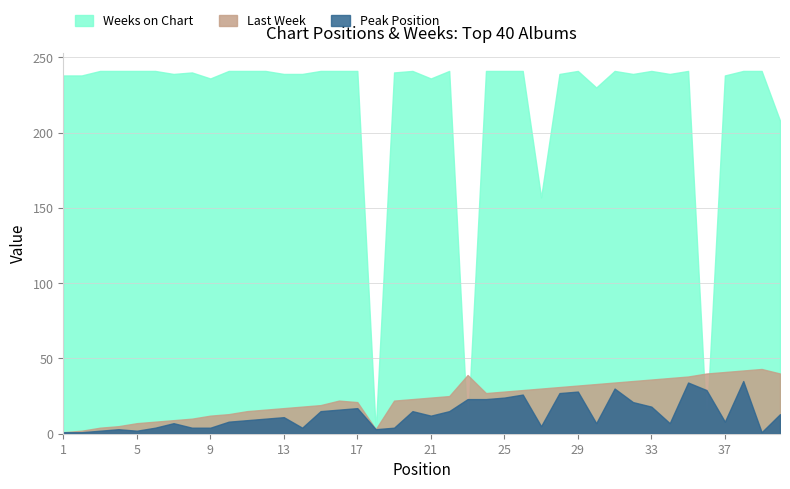

What is the sum of all Peak Position values?

526